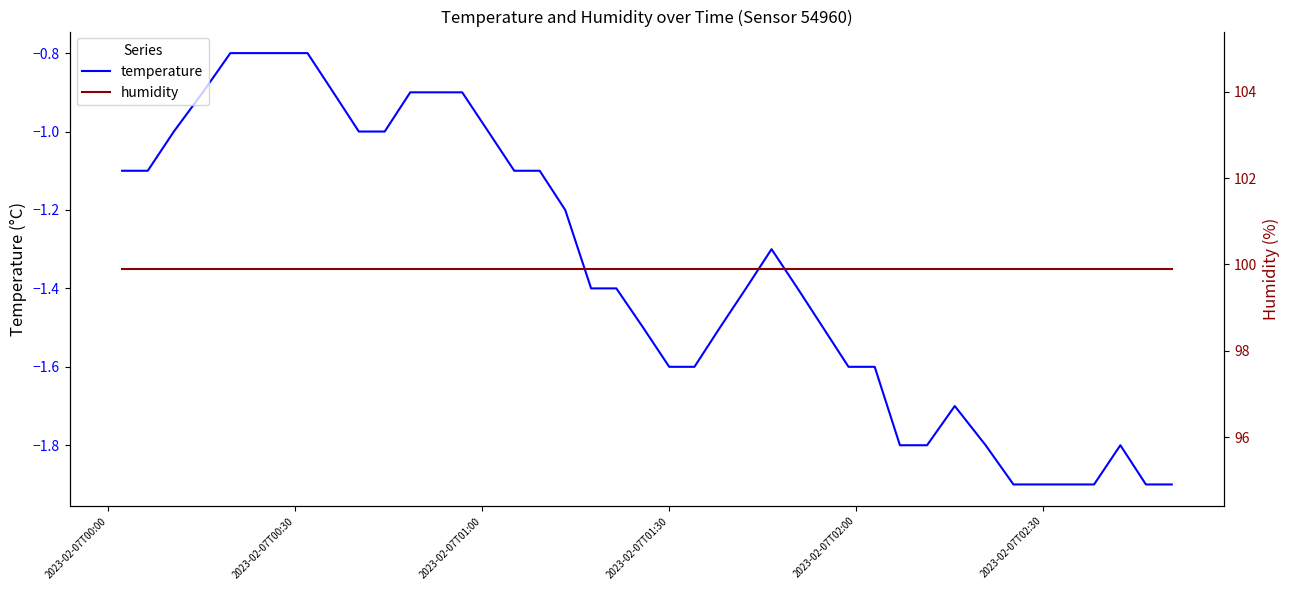

List the series in order of their overall mean, highest first.

humidity, temperature